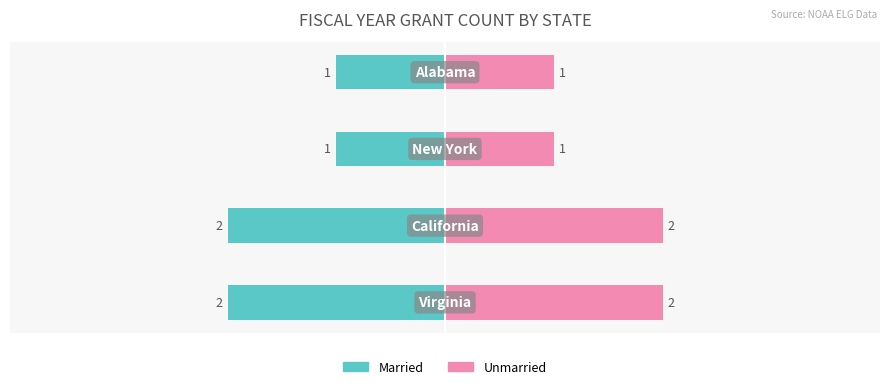

What is the spread (max minus min) of values at −1?

2